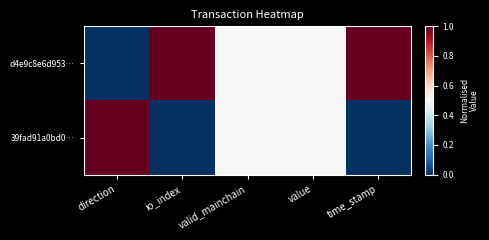

At how many categories does at least one series exceed 0?

5